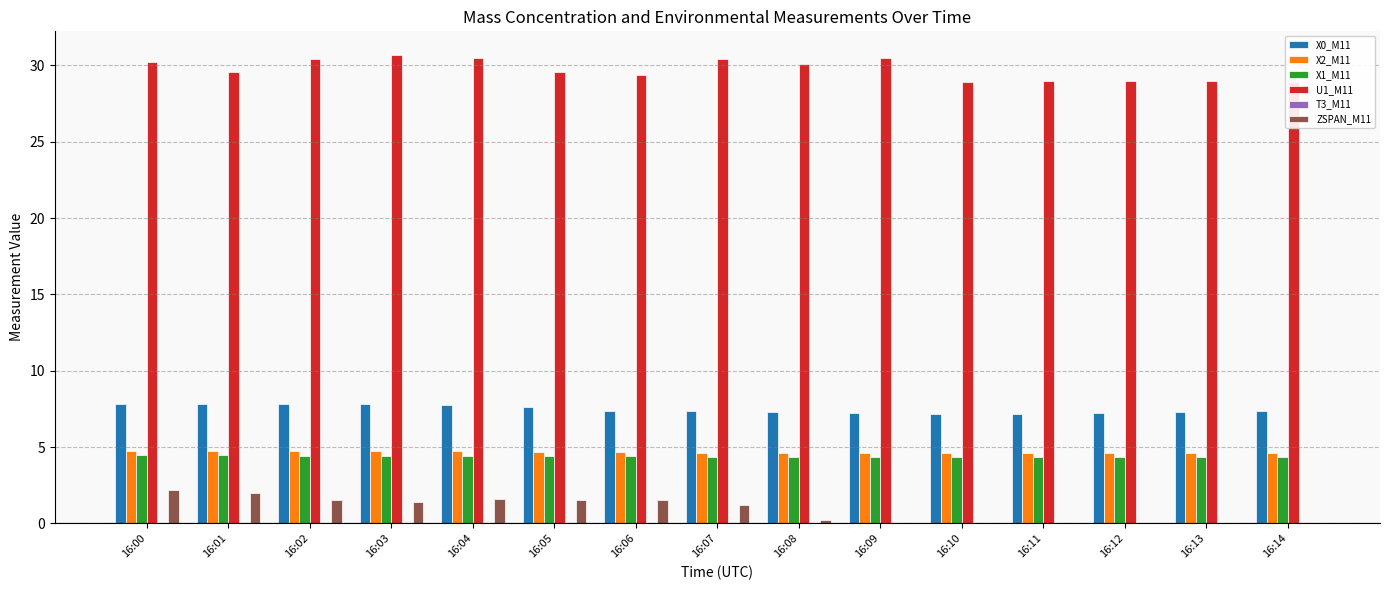

True or false: X0_M11 has a value of 7.8 at 16:04.

True